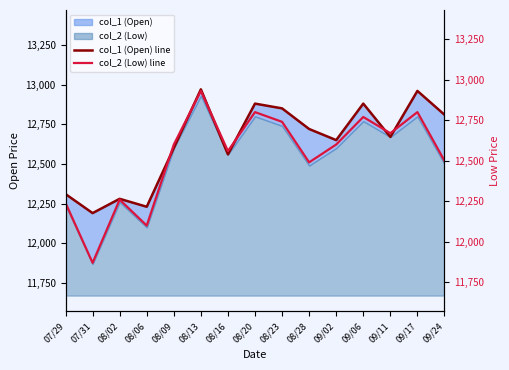

How many lines are shown in the chart?

2